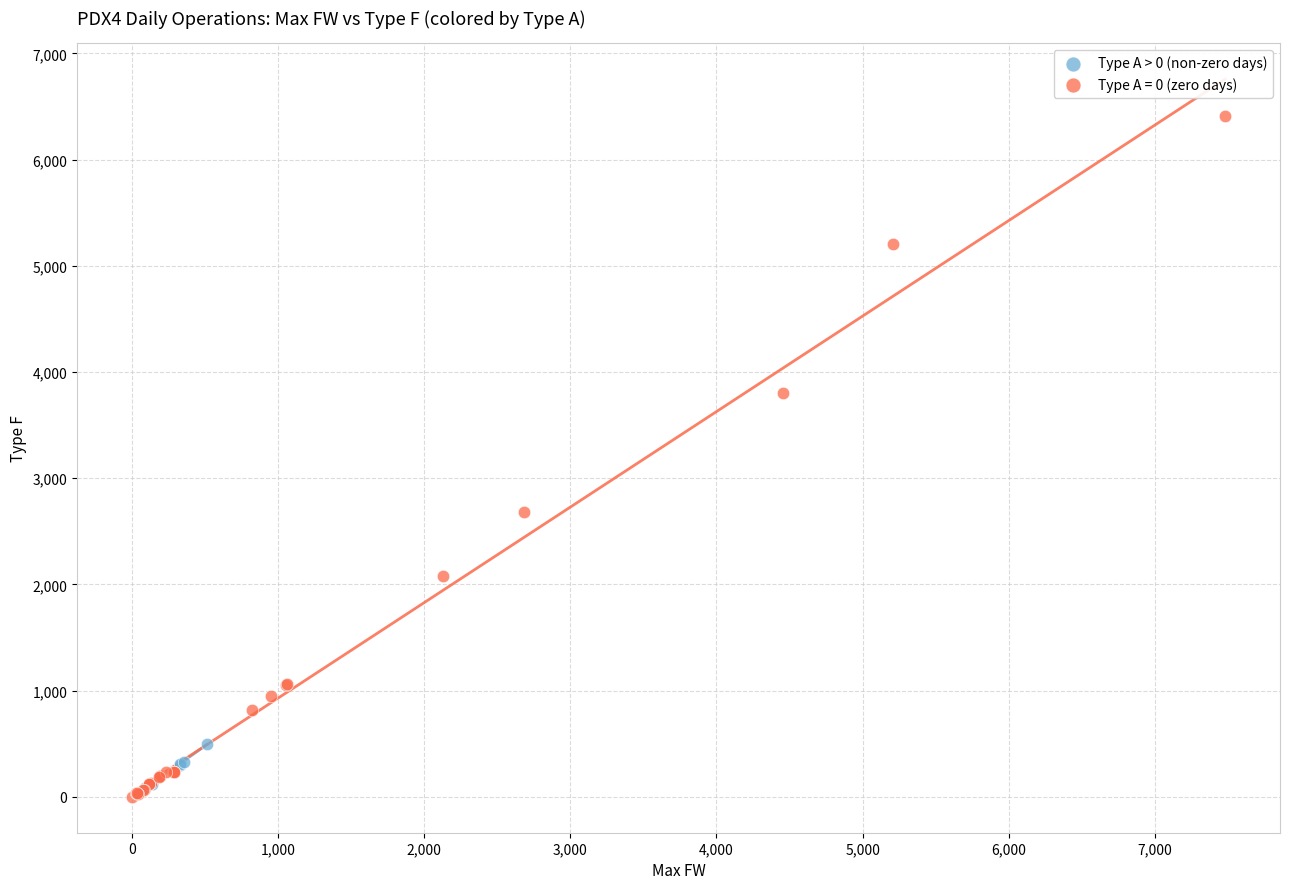

Which series has the largest Y range (max minus min)?

Type A = 0 (zero days)